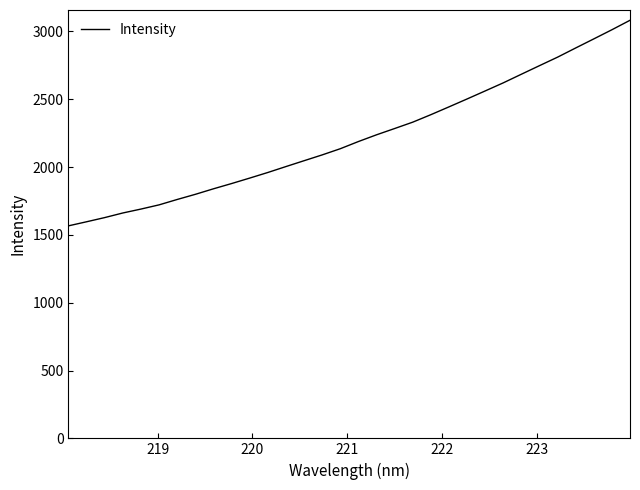

What is the smallest value displayed?

1566.5